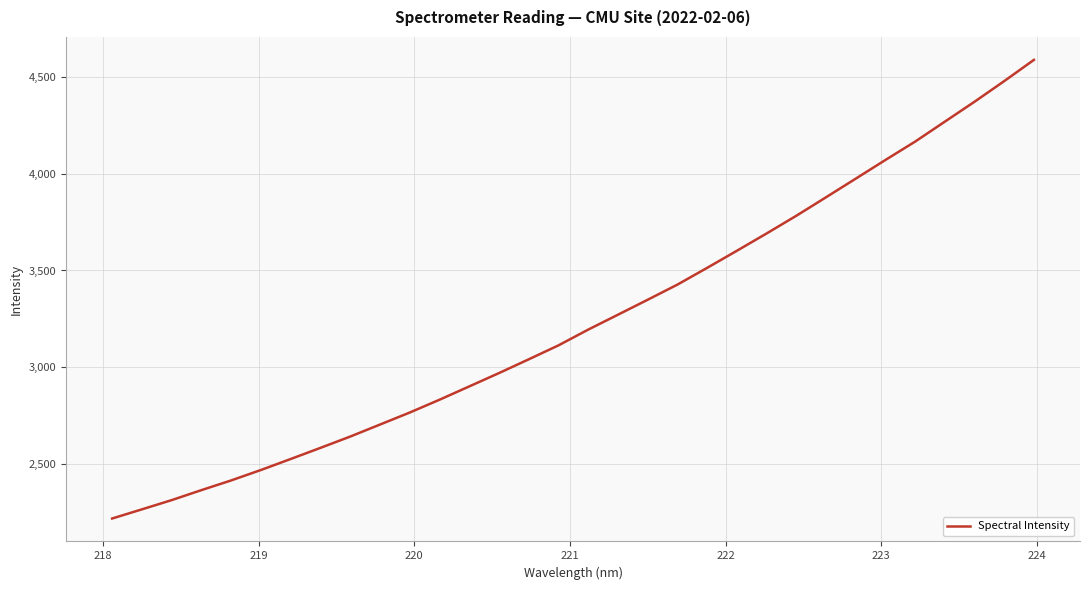

What is the minimum value shown in the chart?

2215.6